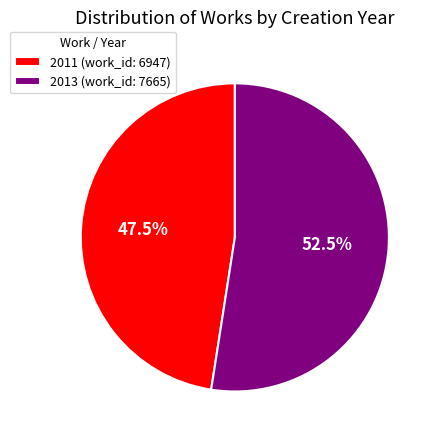

Do 2011 (work_id: 6947) and 2013 (work_id: 7665) together represent more than half of the pie?

Yes